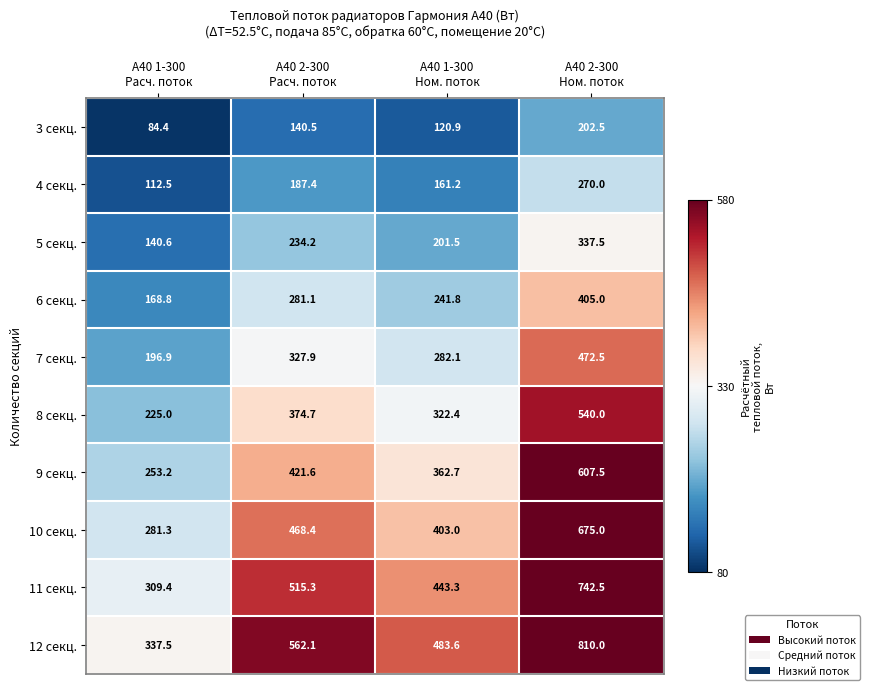

Which category has the highest value across all series?

А40 2-300
Ном. поток